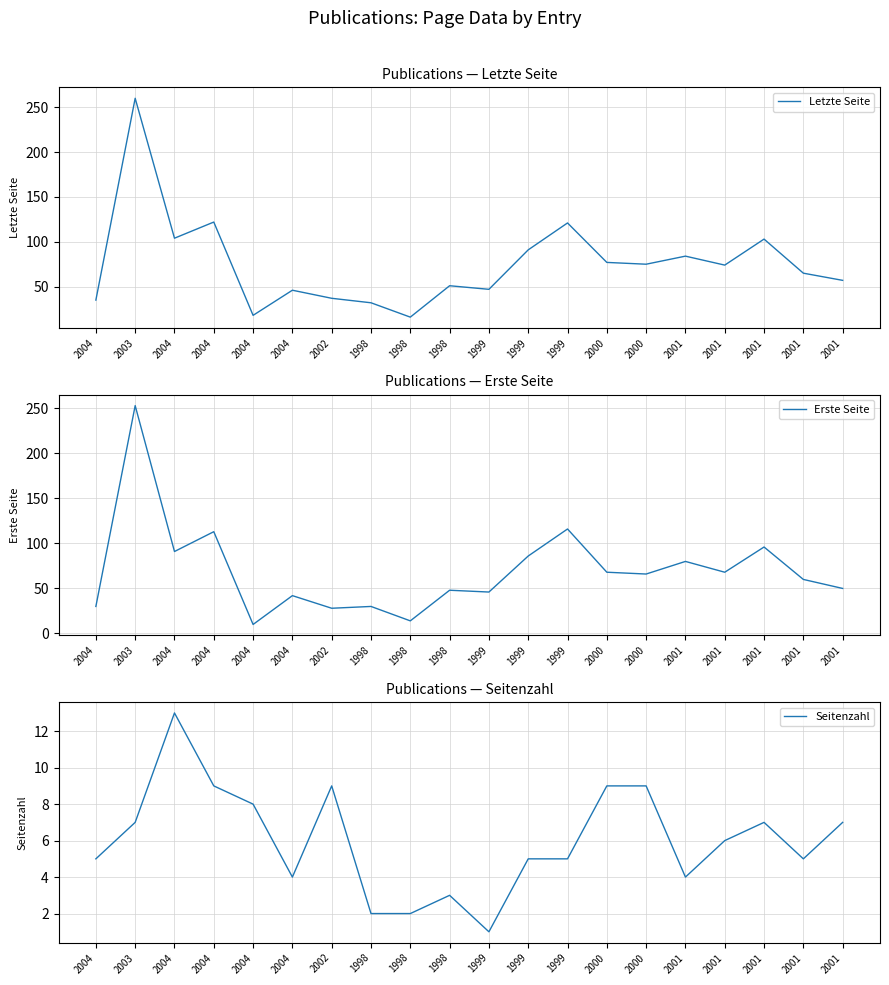

What is the greatest value displayed?

260